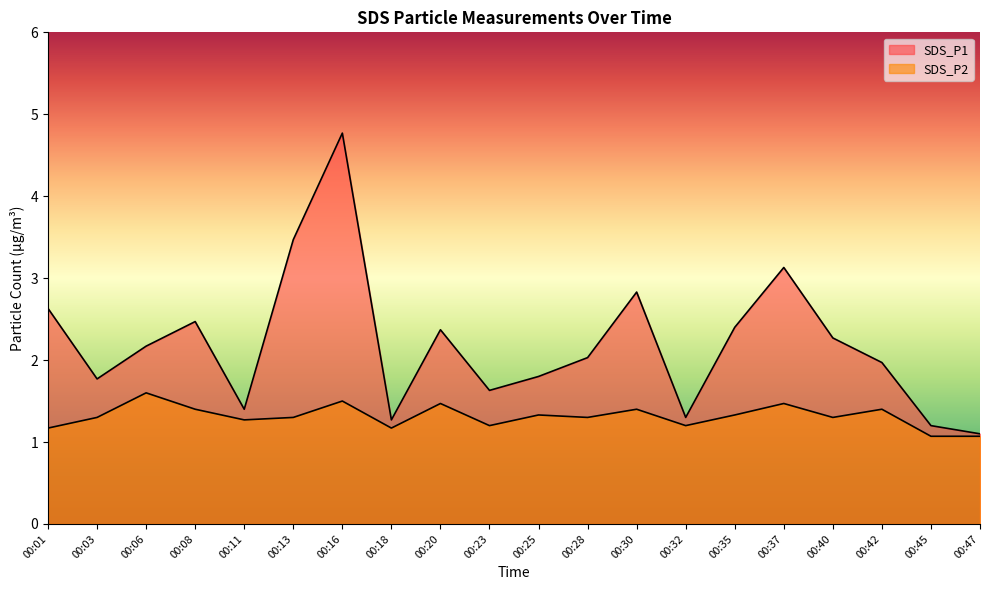

What is the sum of all SDS_P2 values?

26.2